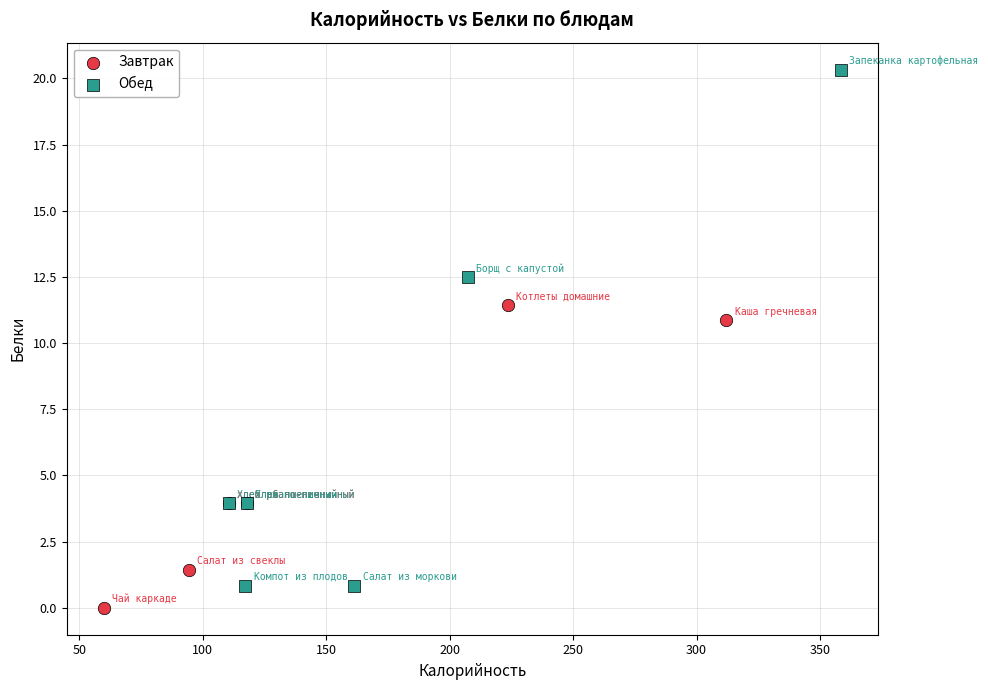

Which series contains the highest Y value?

Обед